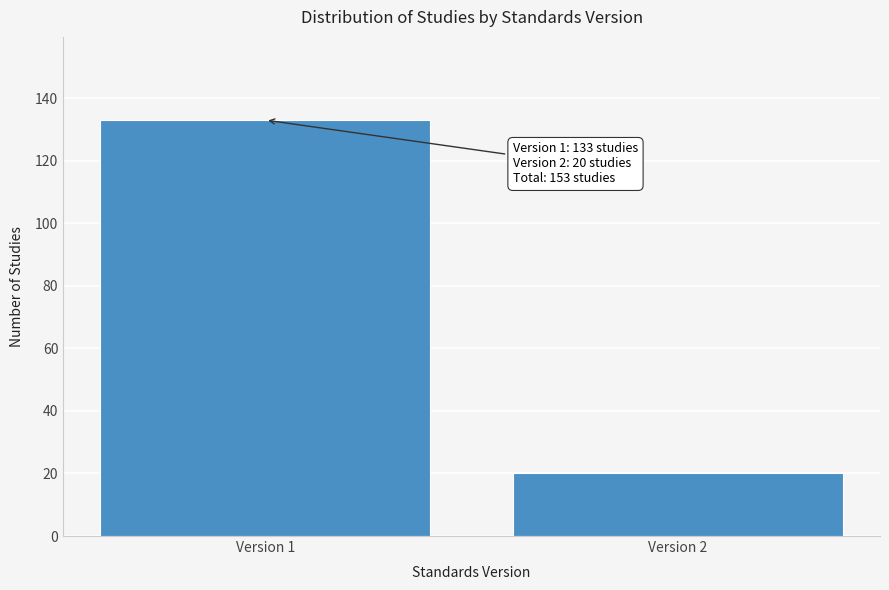

Reading left to right, transcribe all the data shown in this chart.

Version 1=133	Version 2=20